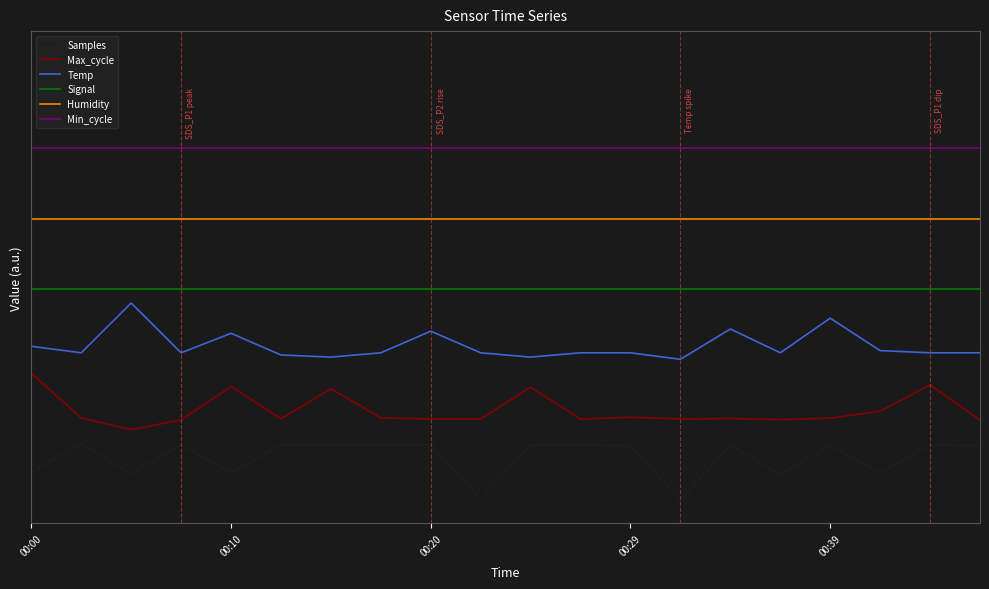

Reading left to right, list all the values displayed in this chart.

Samples: 0.1	0.1	0.1	0.1	0.1	0.1	0.1	0.1	0.1	0.0	0.1	0.1	0.1	0.0	0.1	0.1	0.1	0.1	0.1	0.1
Max_cycle: 0.3	0.2	0.1	0.2	0.2	0.2	0.2	0.2	0.2	0.2	0.2	0.2	0.2	0.2	0.2	0.2	0.2	0.2	0.2	0.2
Temp: 0.3	0.3	0.4	0.3	0.4	0.3	0.3	0.3	0.4	0.3	0.3	0.3	0.3	0.3	0.4	0.3	0.4	0.3	0.3	0.3
Signal: 0.5	0.5	0.5	0.5	0.5	0.5	0.5	0.5	0.5	0.5	0.5	0.5	0.5	0.5	0.5	0.5	0.5	0.5	0.5	0.5
Humidity: 0.6	0.6	0.6	0.6	0.6	0.6	0.6	0.6	0.6	0.6	0.6	0.6	0.6	0.6	0.6	0.6	0.6	0.6	0.6	0.6
Min_cycle: 0.8	0.8	0.8	0.8	0.8	0.8	0.8	0.8	0.8	0.8	0.8	0.8	0.8	0.8	0.8	0.8	0.8	0.8	0.8	0.8